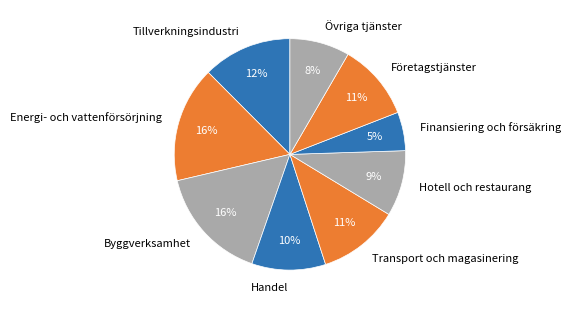

Is it true that Transport och magasinering is 11% of the pie?

True